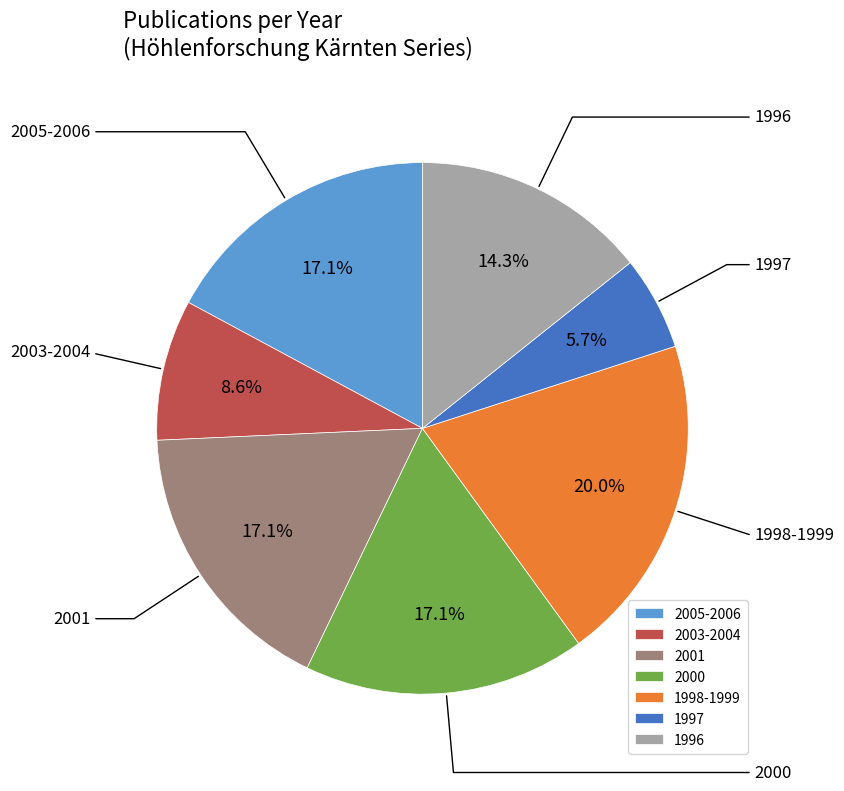

Combined, do 2005-2006 and 2001 account for over 50%?

No